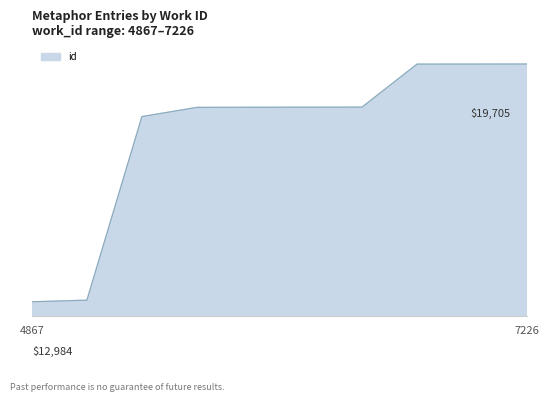

What is the minimum value shown in the chart?

12984